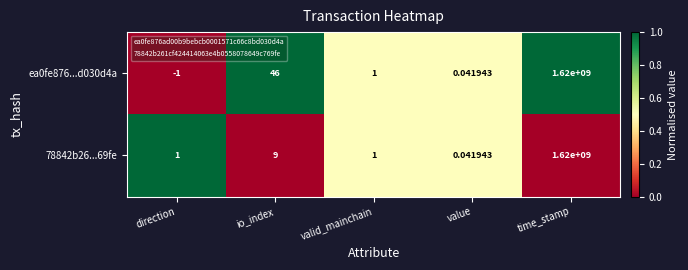

Where is 78842b26...69fe nearest to the value 810000000?

io_index